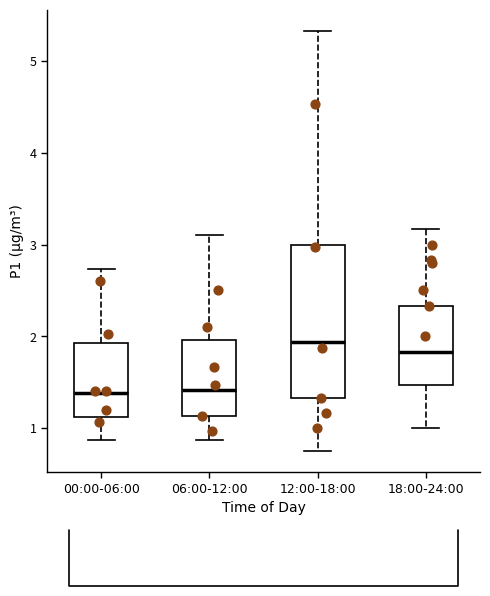

Where is the lower edge of the box for 00:00-06:00 on the y-axis? The values are not printed on the chart, so give them approximately, as read against the axis.

1.1